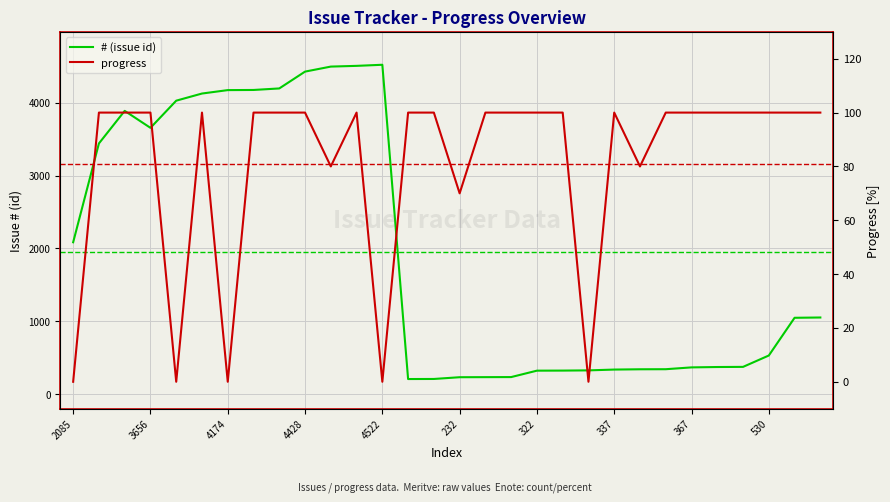

Where is progress nearest to the value 50?

232